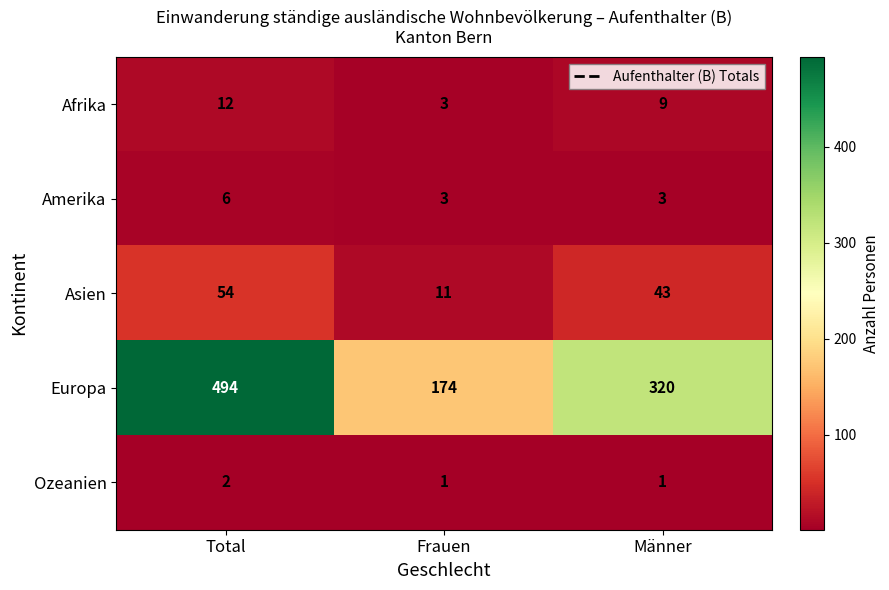

Which label corresponds to the largest value in the chart?

Total